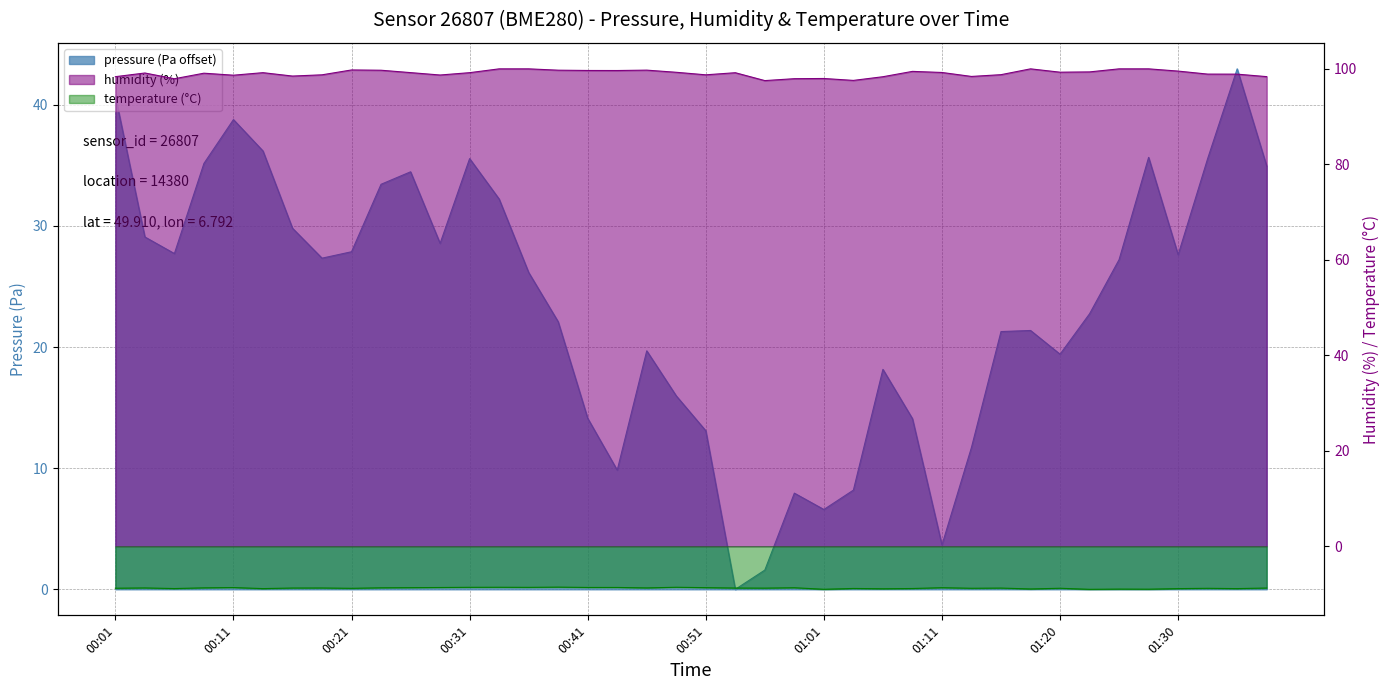

True or false: humidity and temperature intersect in this chart.

False